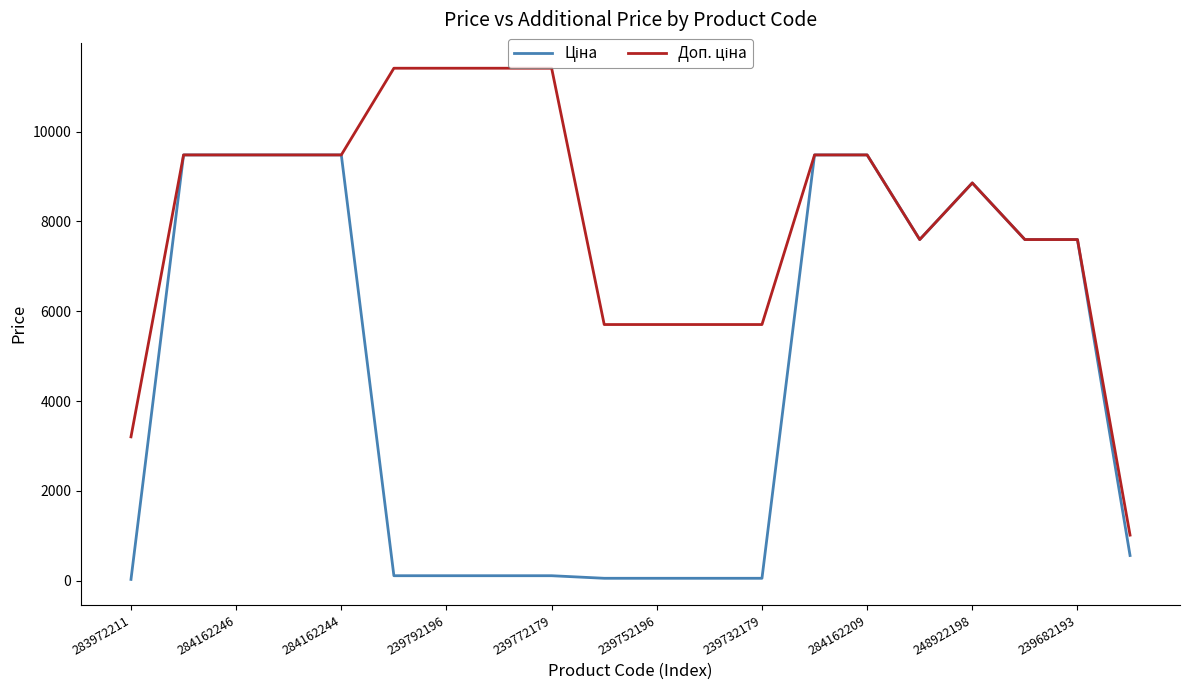

How many lines are shown in the chart?

2